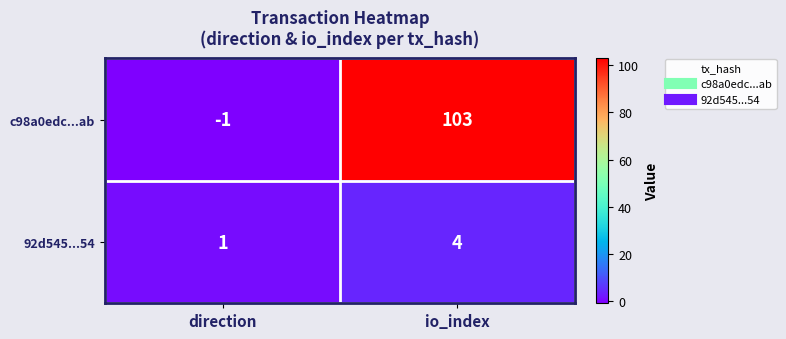

Rank the series at direction from lowest to highest value.

c98a0edc...ab, 92d545...54